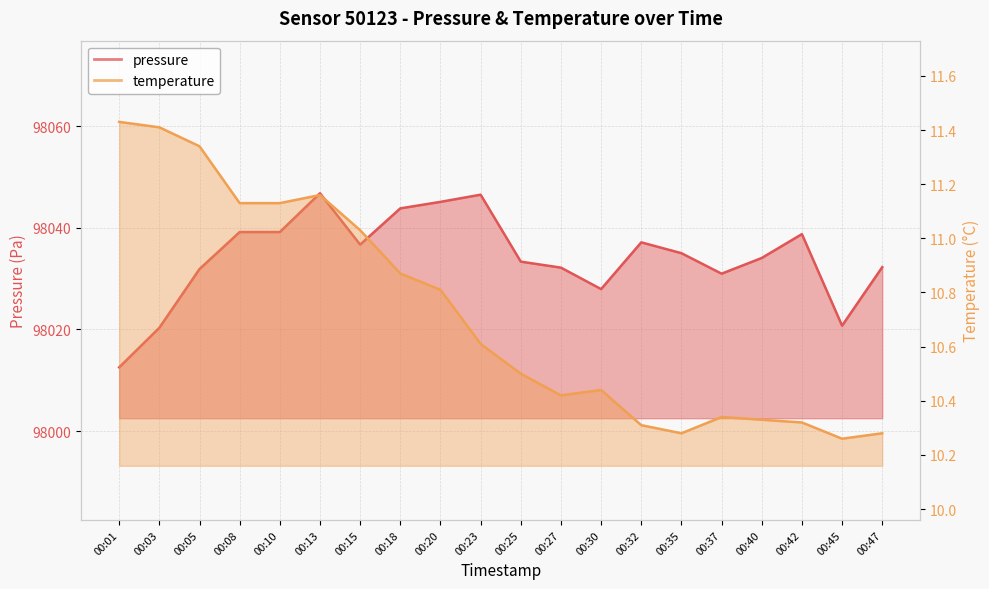

Which series changed the most between 00:05 and 00:25?

pressure